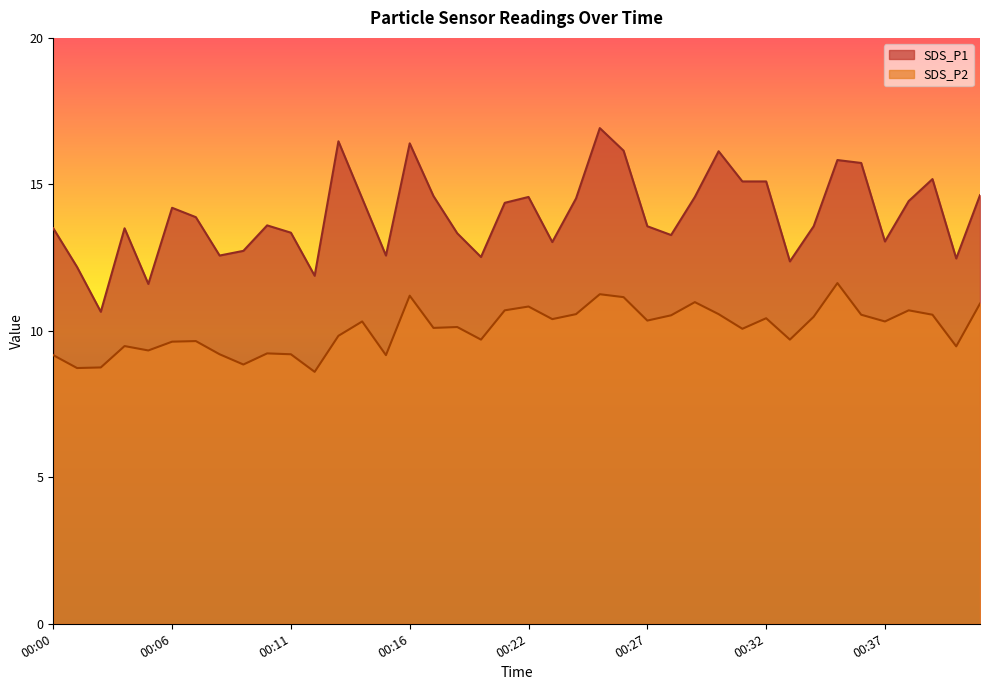

Rank the series by their maximum value, from highest to lowest.

SDS_P1, SDS_P2